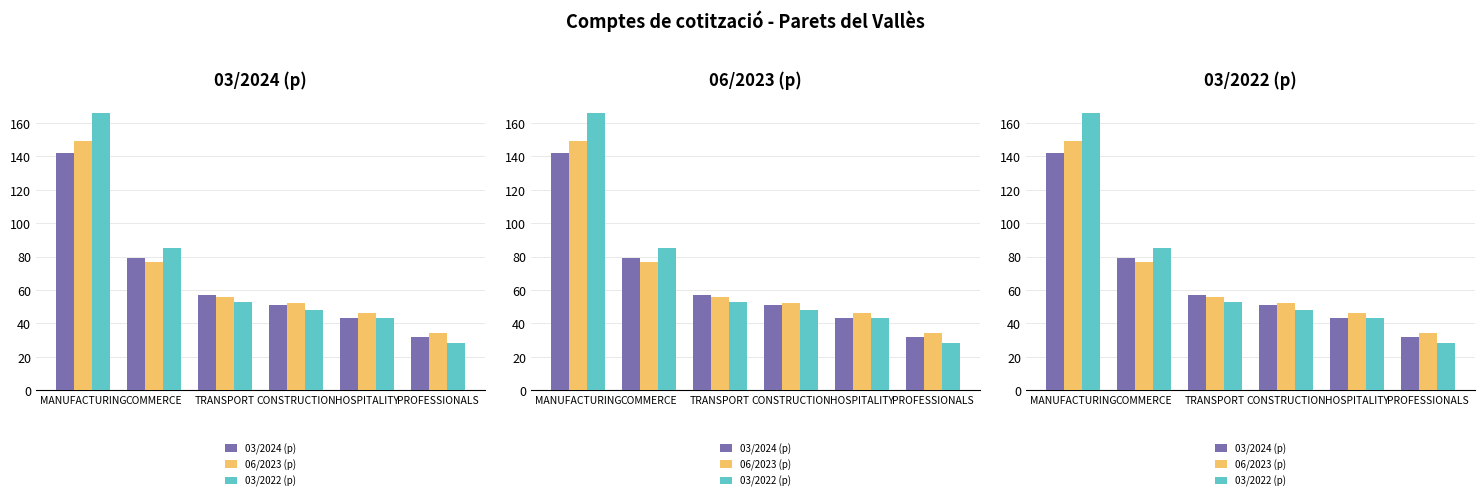

What is the label of the 6th bar from the right?

MANUFACTURING